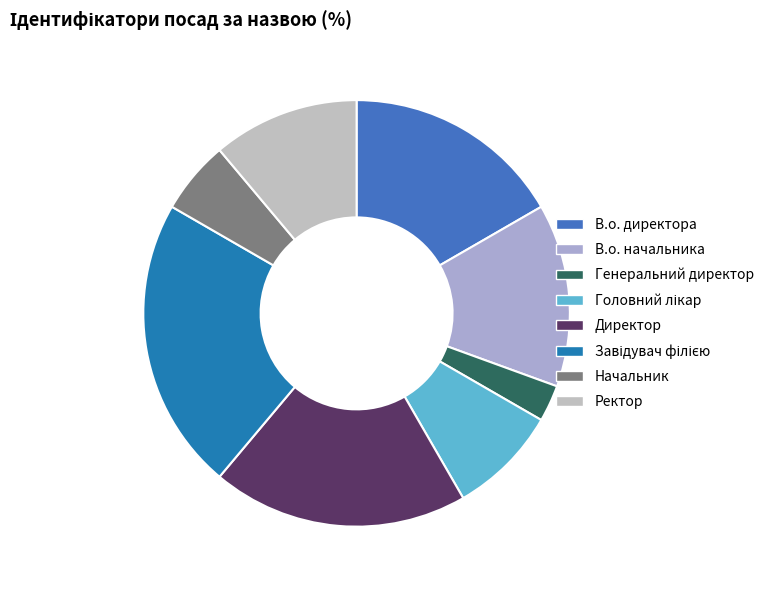

To the nearest percent, what is the average slice percentage?

12%